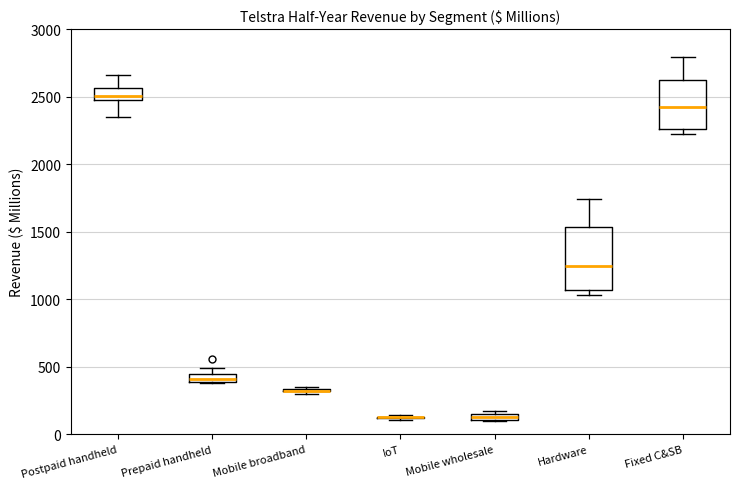

Comparing the boxes themselves (not the whiskers), which one is the tallest?

Hardware